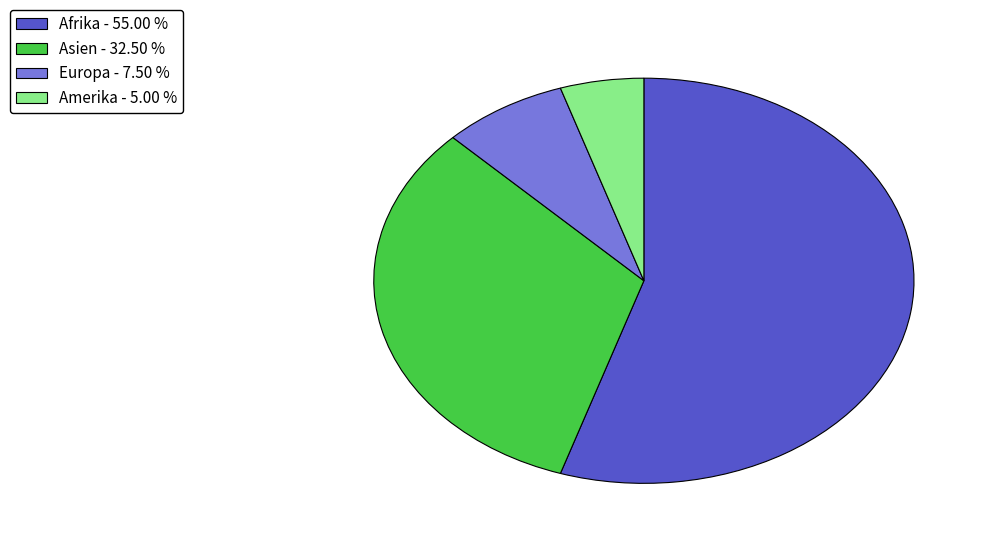

Which category has the biggest portion of the pie?

Afrika